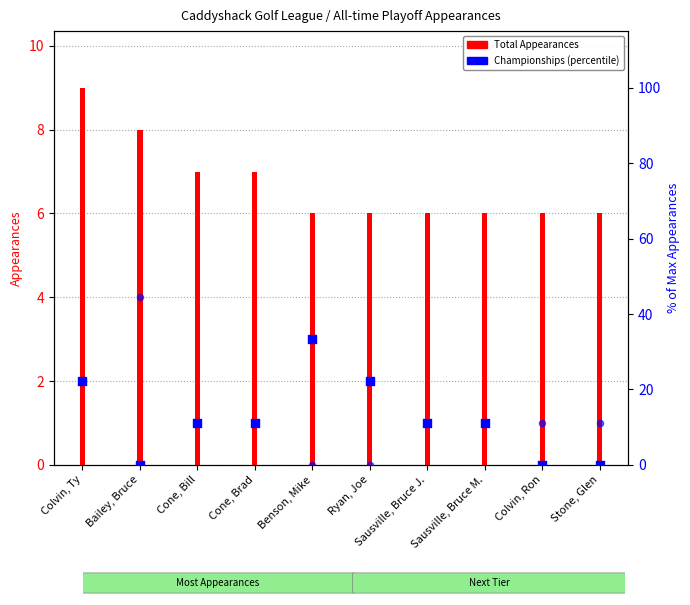

What is the total value across all series at Ryan, Joe?

28.2